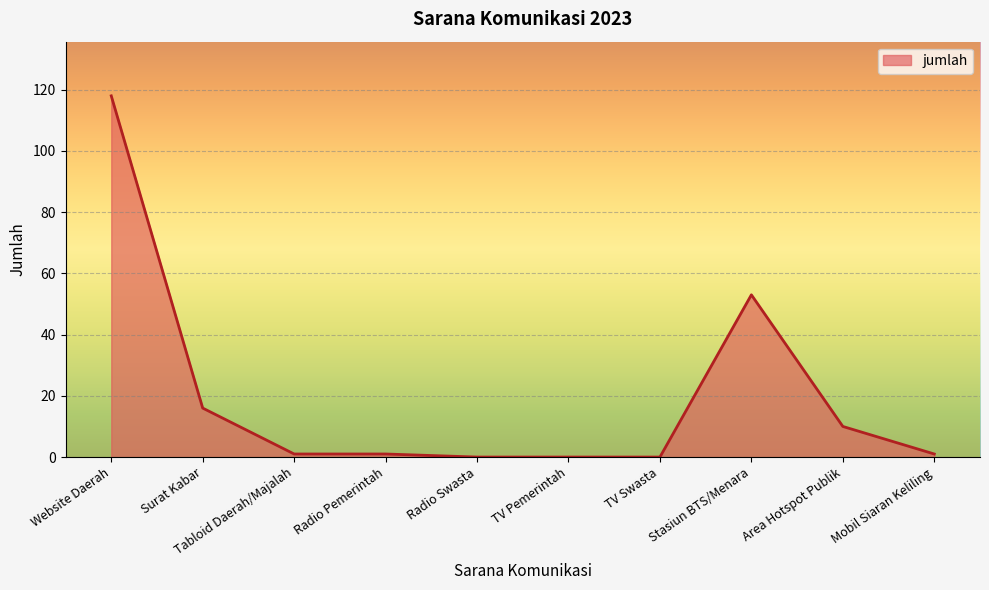

How many lines are shown in the chart?

1